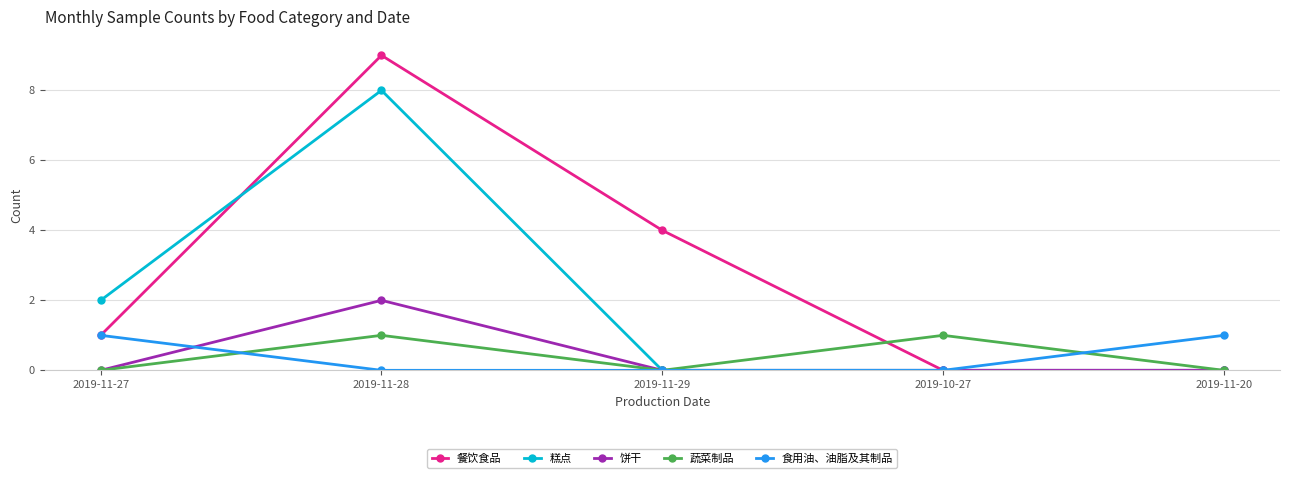

At 2019-11-28, list the series in order from smallest to largest.

食用油、油脂及其制品, 蔬菜制品, 饼干, 糕点, 餐饮食品